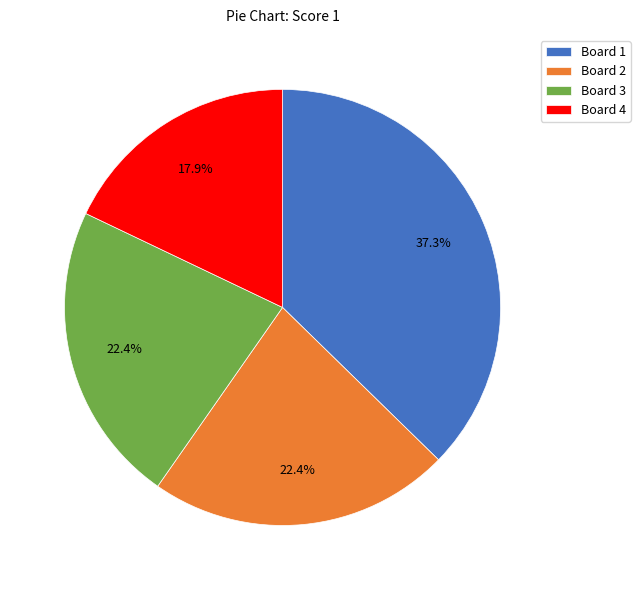

Combined, what portion of the pie is Board 2 and Board 1?

59.7%